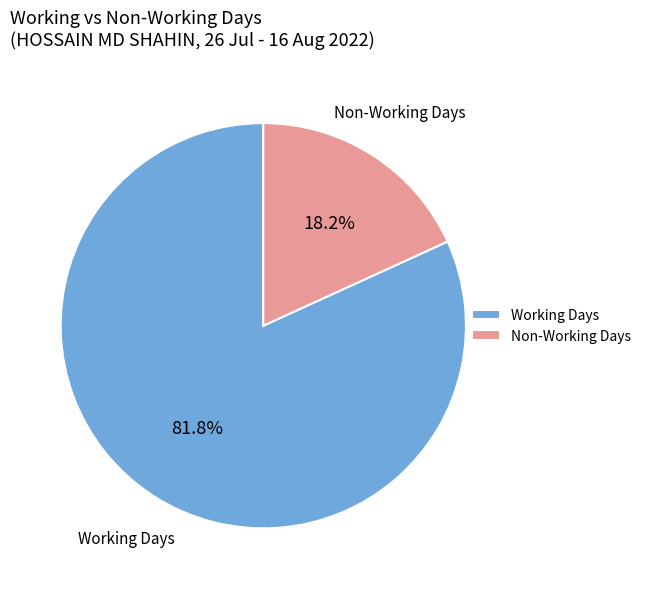

How many segments does this pie chart have?

2